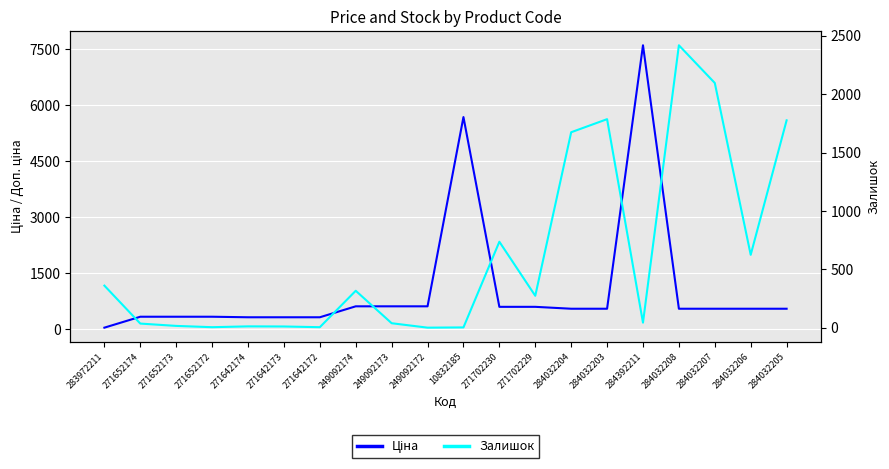

True or false: Залишок has a value of 11.0 at 271642174.

True